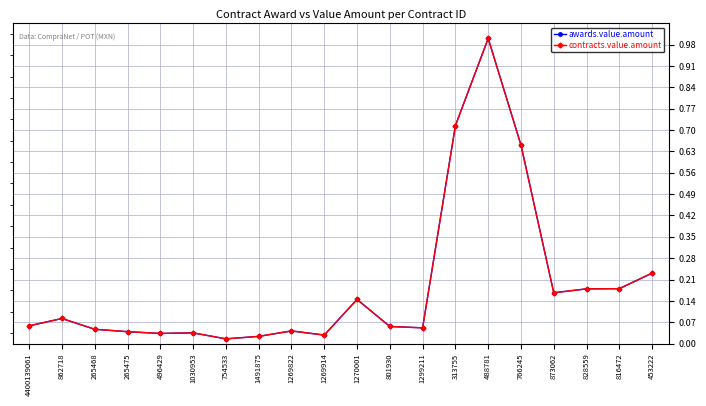

What is the maximum value shown in the chart?

1.0